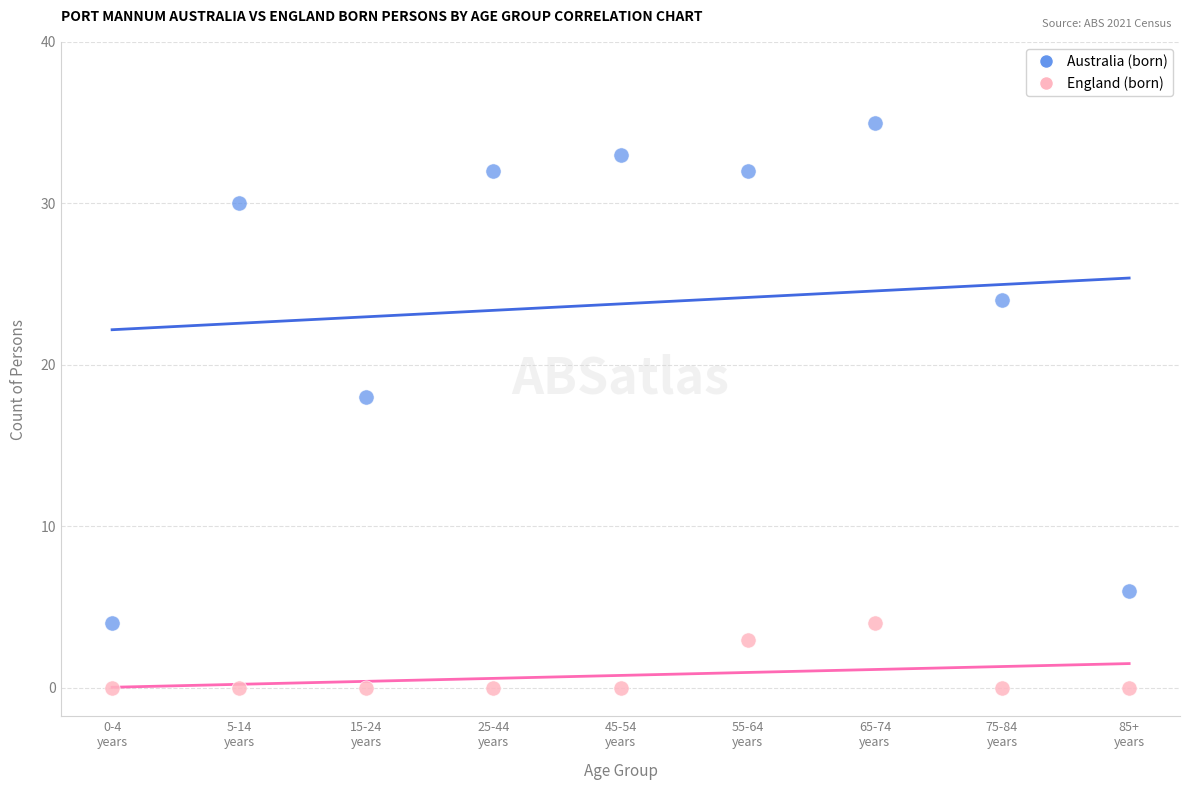

Which series contains the lowest Y value?

England (born)